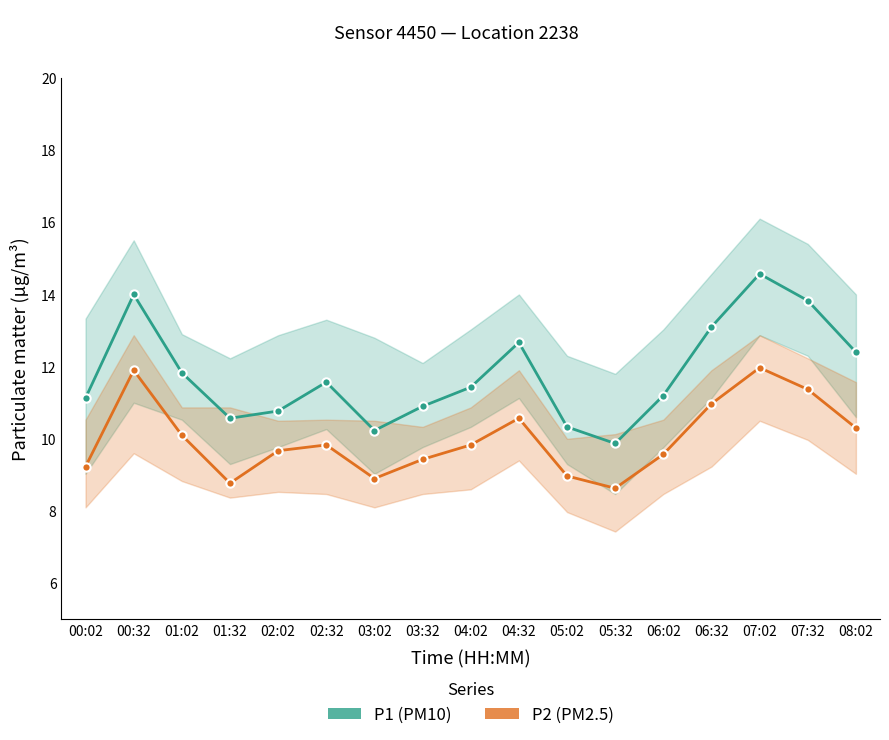

At which label is P1 closest to 12?

01:02